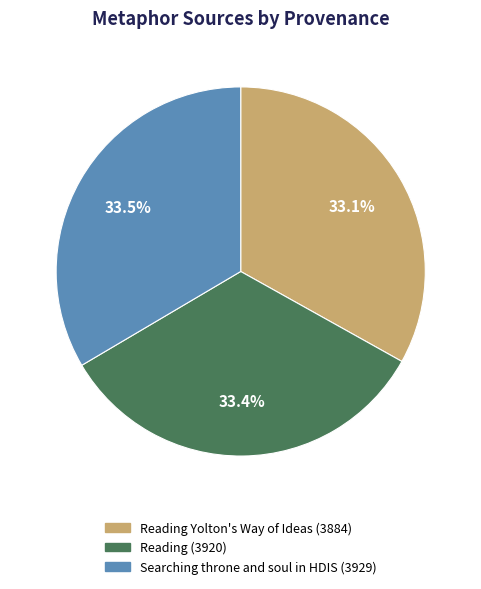

How many slices are in this pie chart?

3